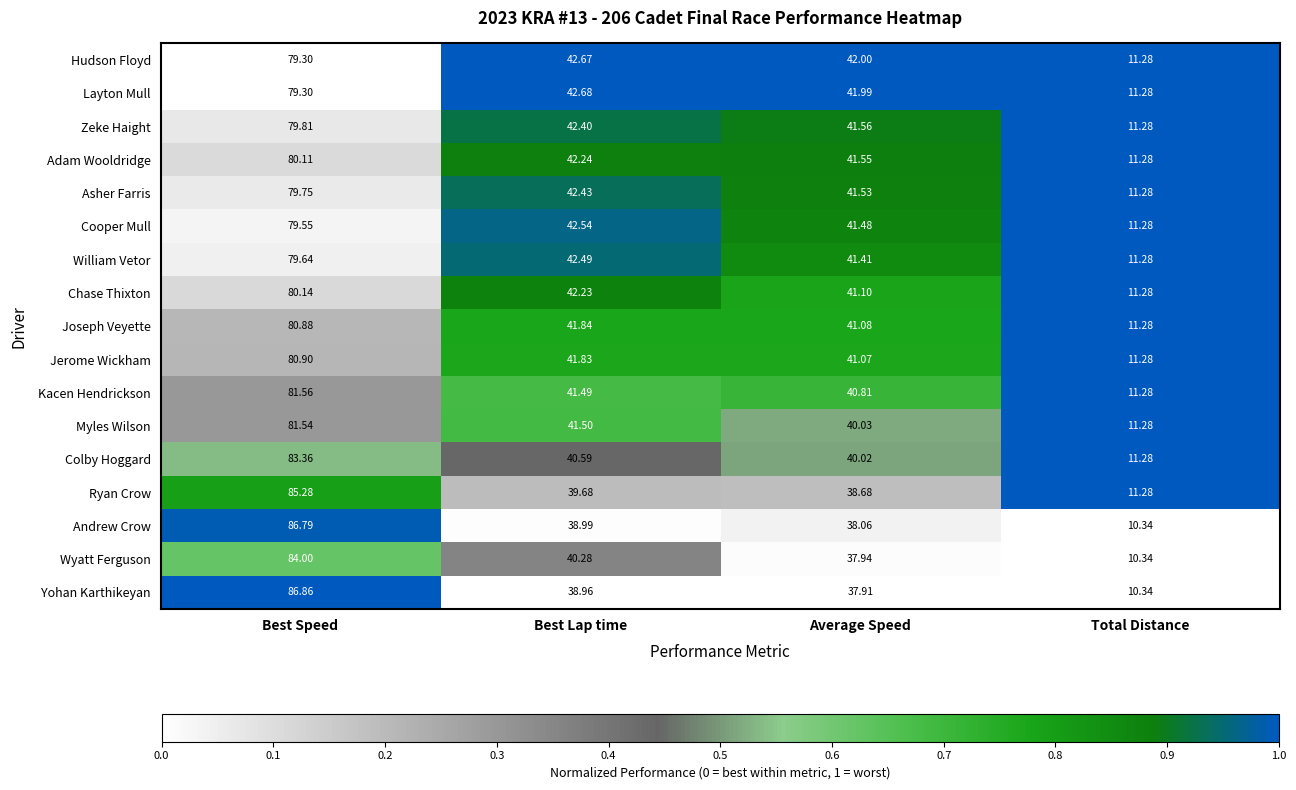

Which label corresponds to the smallest value in the chart?

Total Distance